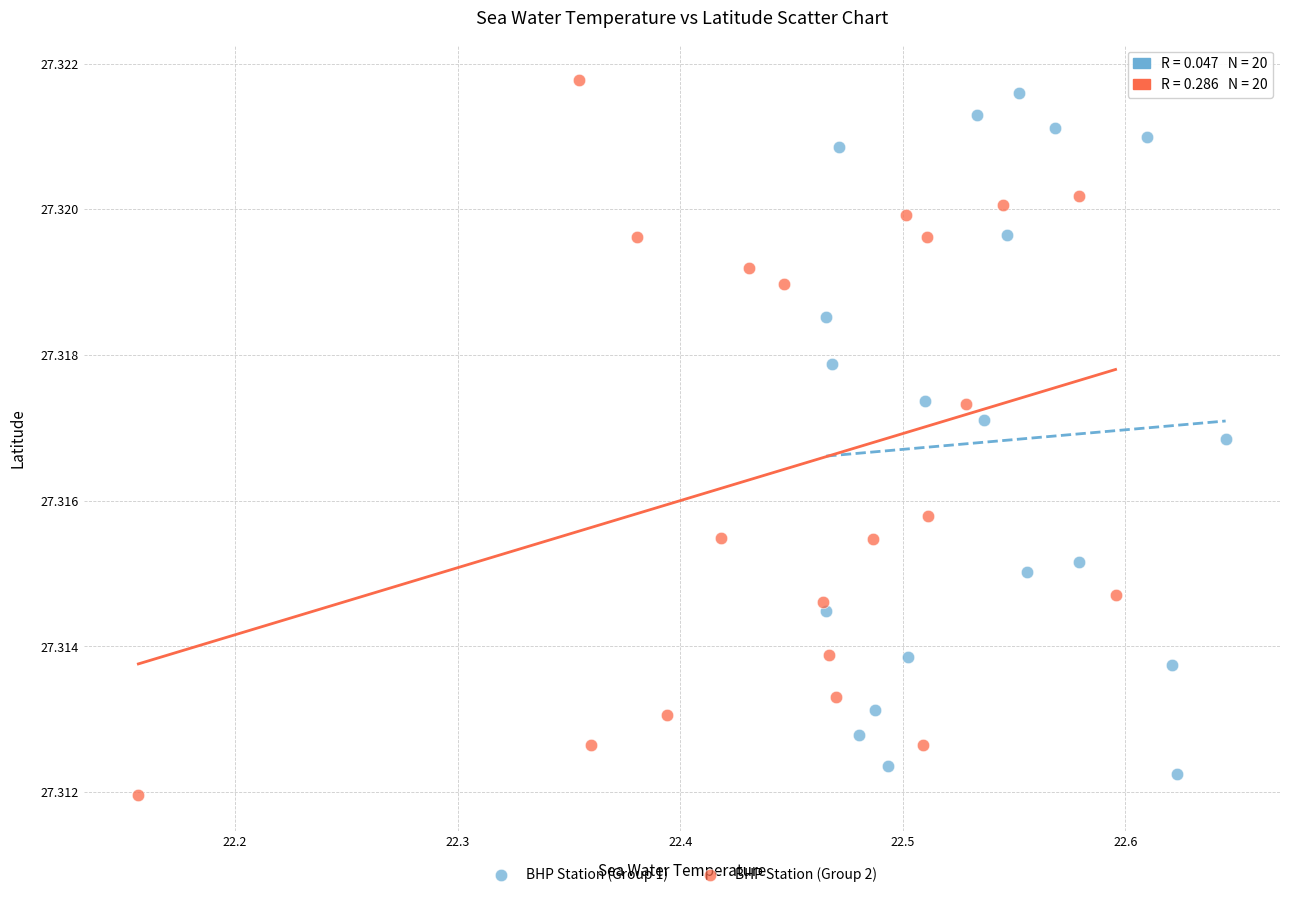

Which series has the largest Y range (max minus min)?

BHP Station (Group 2)